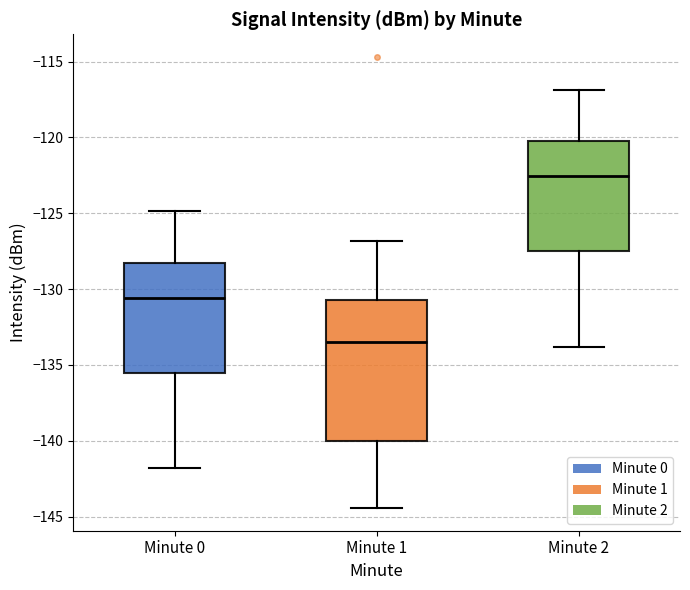

Which box's median line is the highest?

Minute 2